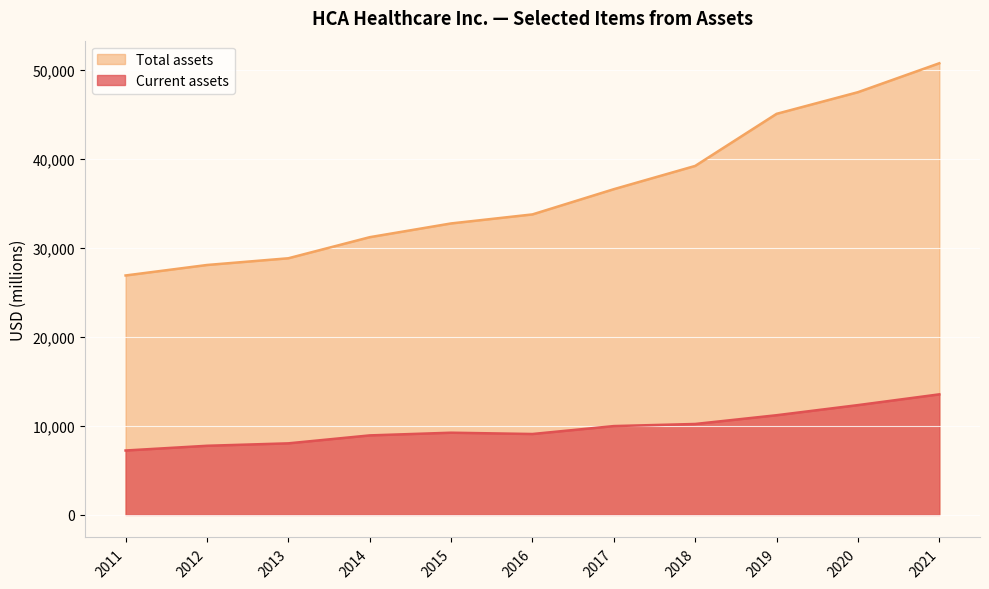

Reading left to right, what are all the values shown in this chart?

Current assets: 2021=13542	2020=12333	2019=11196	2018=10213	2017=9977	2016=9086	2015=9232	2014=8930	2013=8037	2012=7763	2011=7233
Total assets: 2021=50742	2020=47490	2019=45058	2018=39207	2017=36593	2016=33758	2015=32744	2014=31199	2013=28831	2012=28075	2011=26898